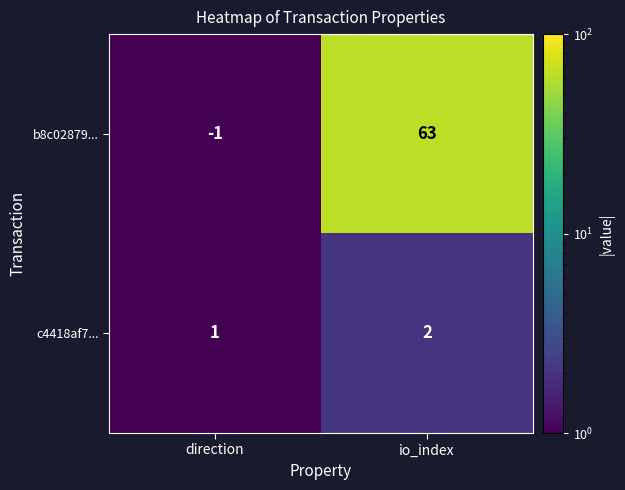

What is the greatest value displayed?

63